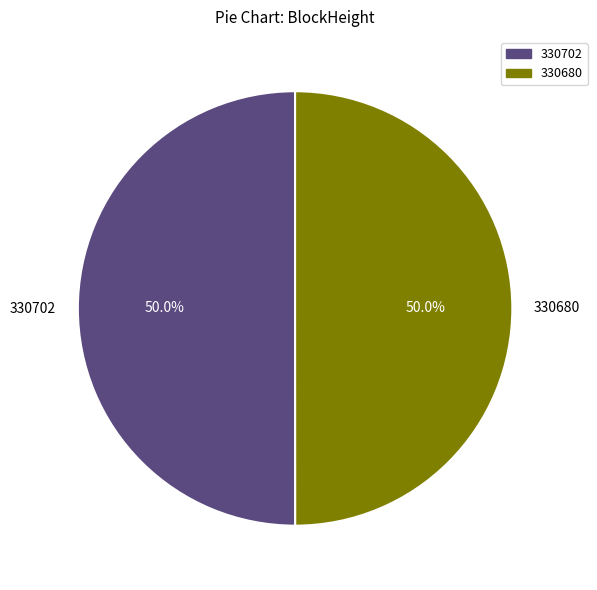

To the nearest percent, what portion does 330702 represent?

50%